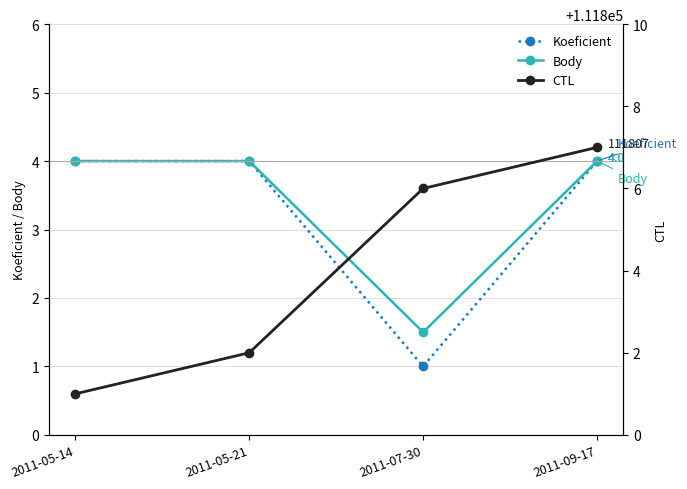

What is the difference between the maximum and minimum values in the CTL series?

6.0